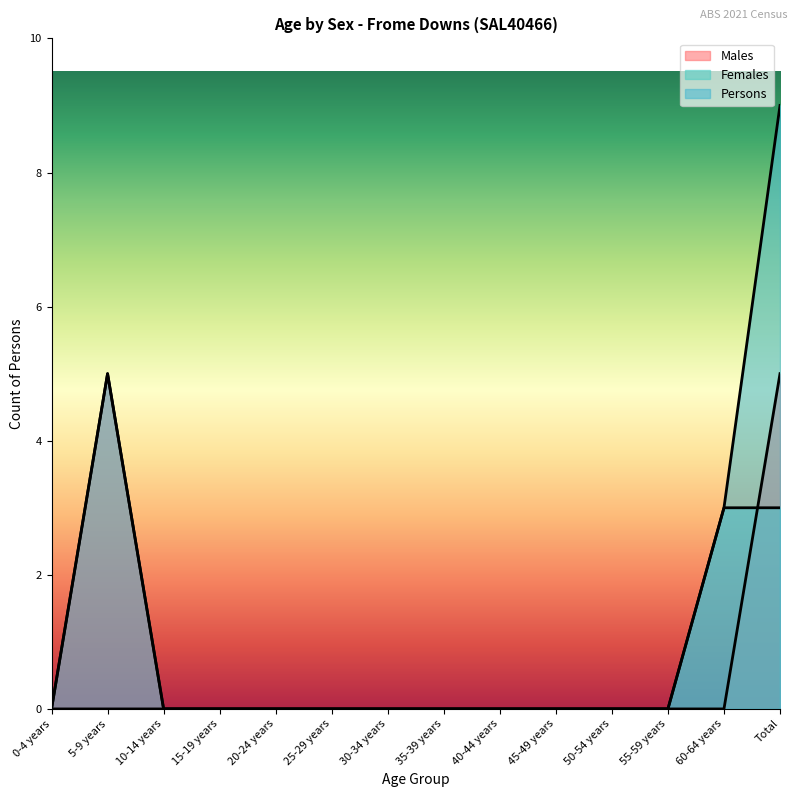

Count the number of data series in this chart.

3